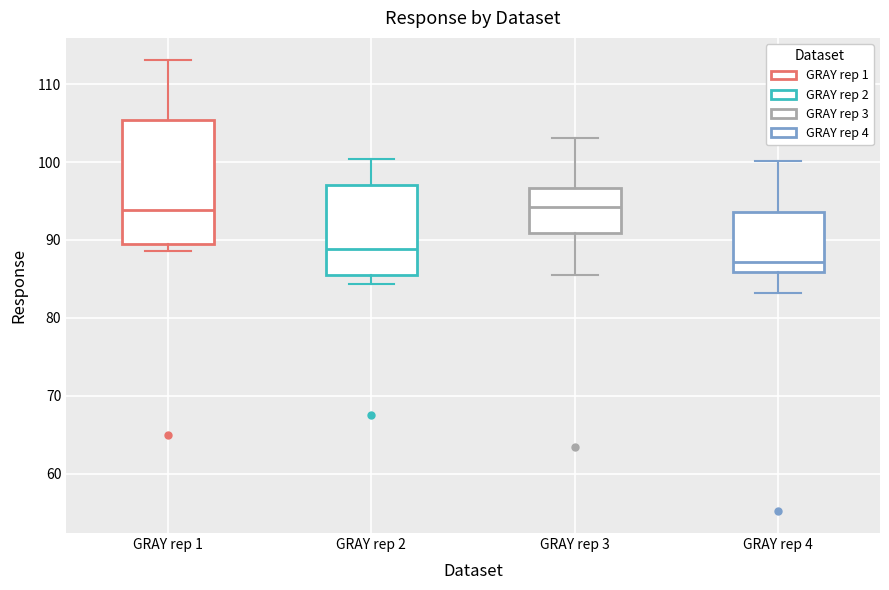

Reading left to right, transcribe this box plot: for each box, give where its median line is, the range the box spans, and where its two whiskers end, as read against the y-axis. The values are not printed on the chart, so give them approximately, as read against the axis.

GRAY rep 1: median 94, box 89 to 105, whiskers 89 (just below the box's lower edge) to 113
GRAY rep 2: median 89, box 85 to 97, whiskers 84 to 100
GRAY rep 3: median 94, box 91 to 97, whiskers 85 to 103
GRAY rep 4: median 87, box 86 to 94, whiskers 83 to 100